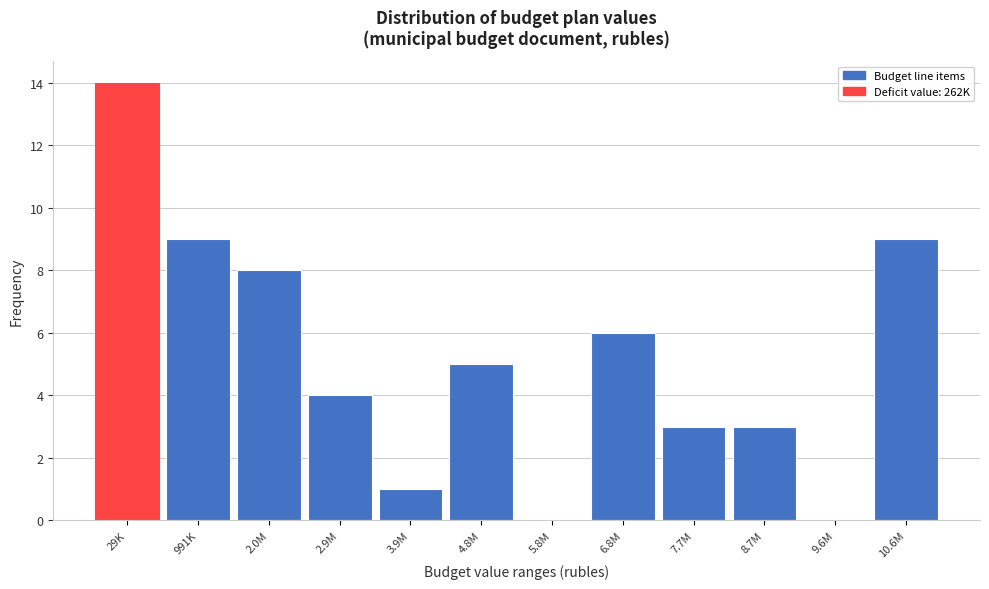

Reading left to right, what are all the values shown in this chart?

29K=14	991K=9	2.0M=8	2.9M=4	3.9M=1	4.8M=5	5.8M=0	6.8M=6	7.7M=3	8.7M=3	9.6M=0	10.6M=9